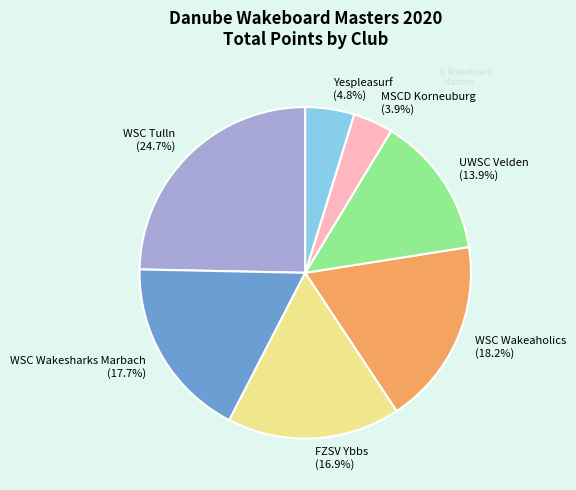

What percentage is the WSC Wakeaholics slice, to the nearest percent?

18%